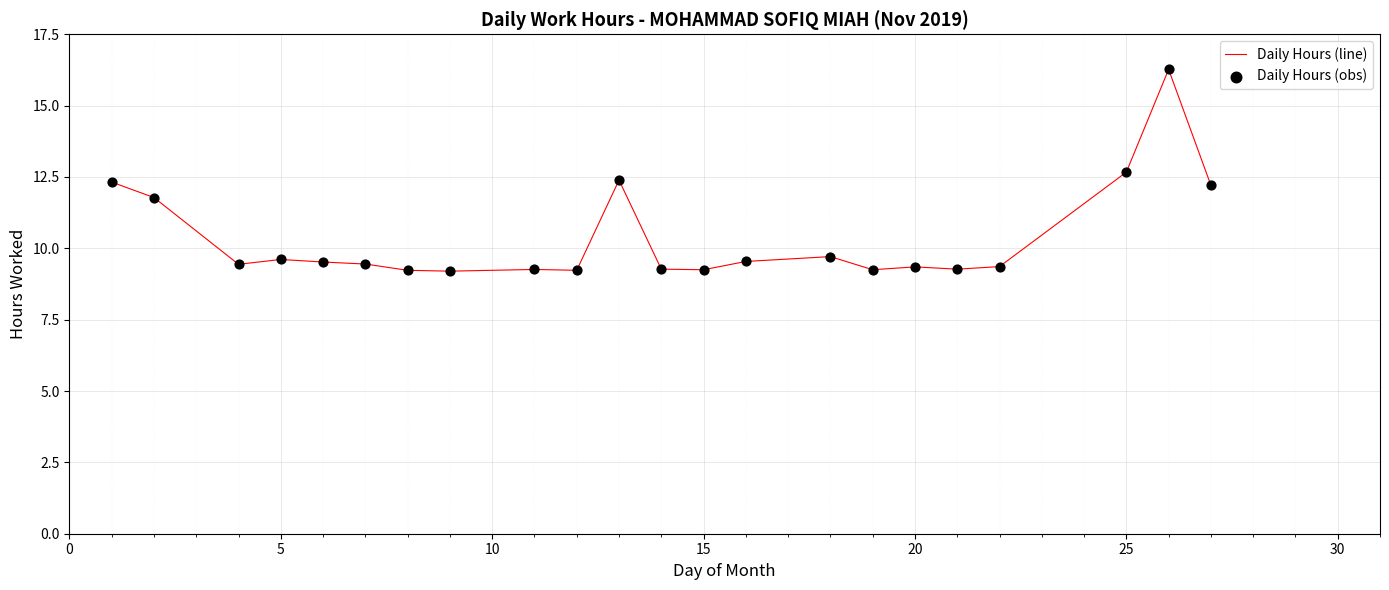

What is the greatest value displayed?

16.3